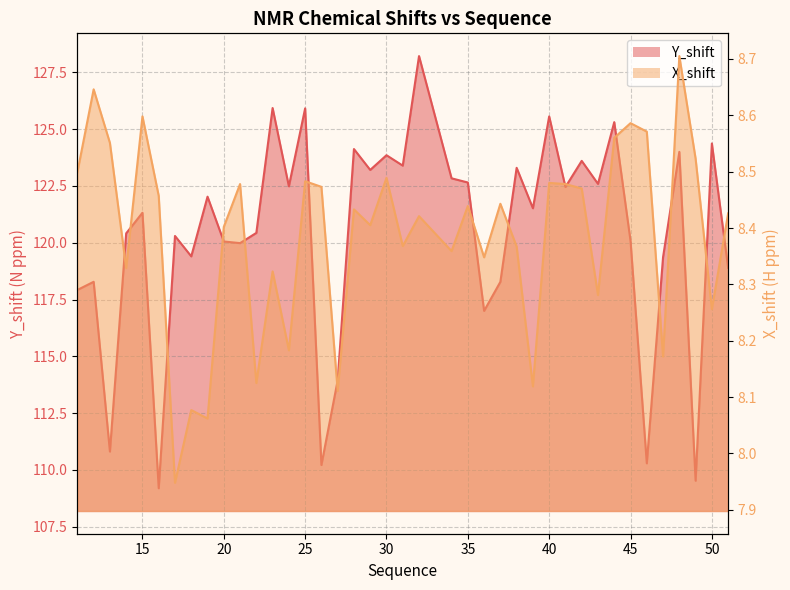

Rank the series at 18 from lowest to highest value.

X_shift, Y_shift